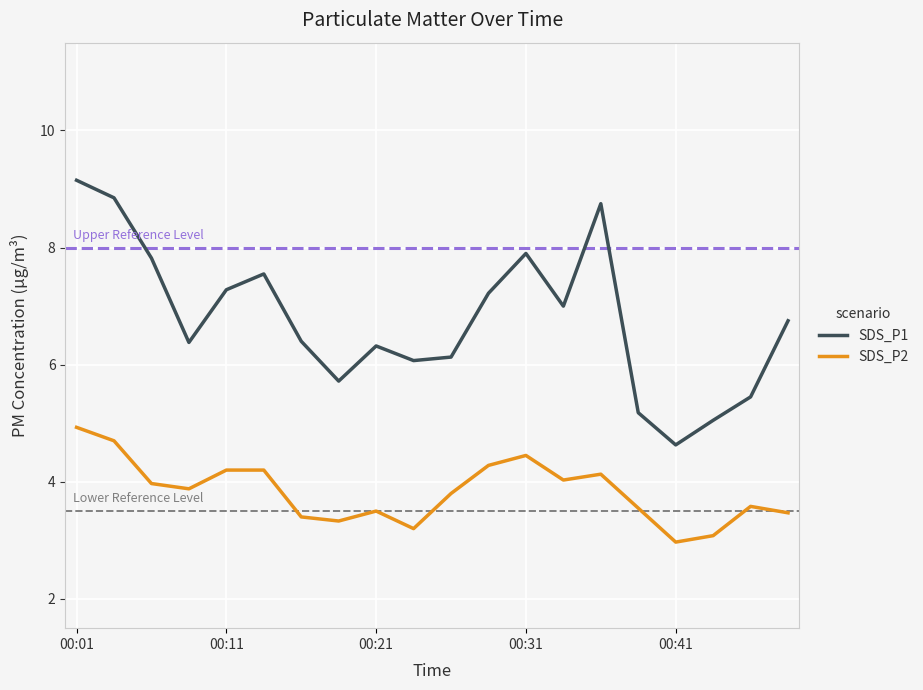

Which series has the largest total across all categories?

SDS_P1